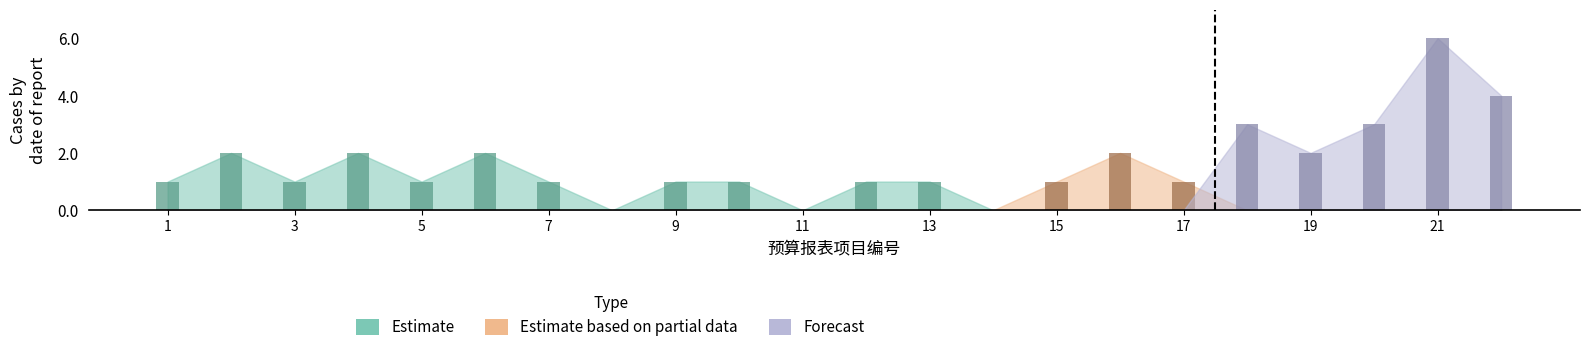

The value of Estimate at 20 is 0. True or false?

True